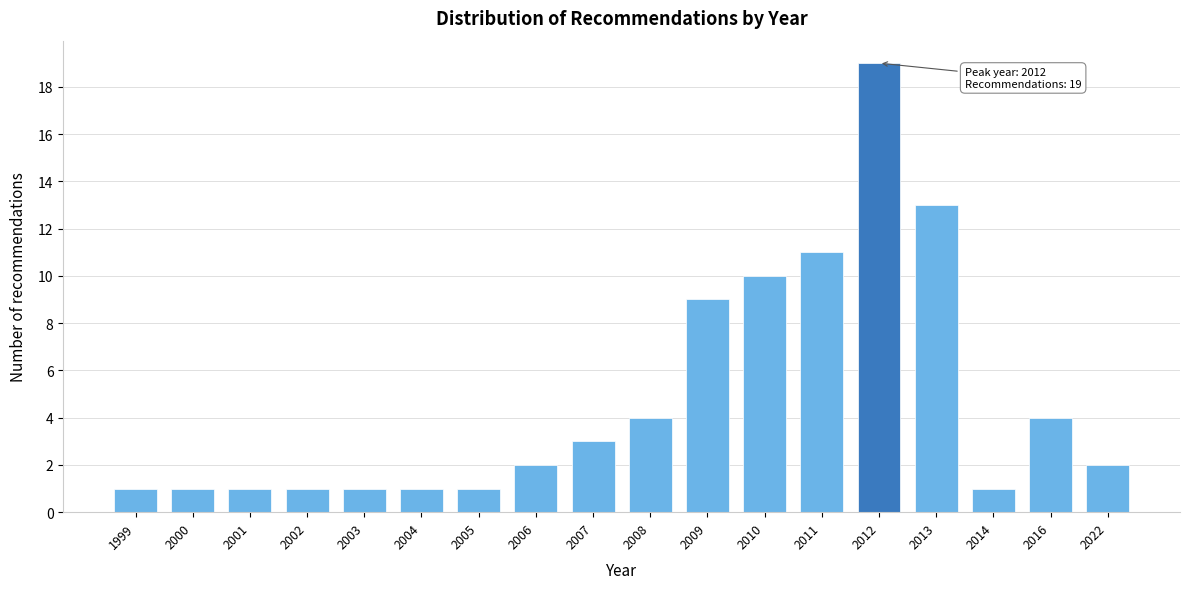

Reading left to right, transcribe all the data shown in this chart.

1999=1	2000=1	2001=1	2002=1	2003=1	2004=1	2005=1	2006=2	2007=3	2008=4	2009=9	2010=10	2011=11	2012=19	2013=13	2014=1	2016=4	2022=2